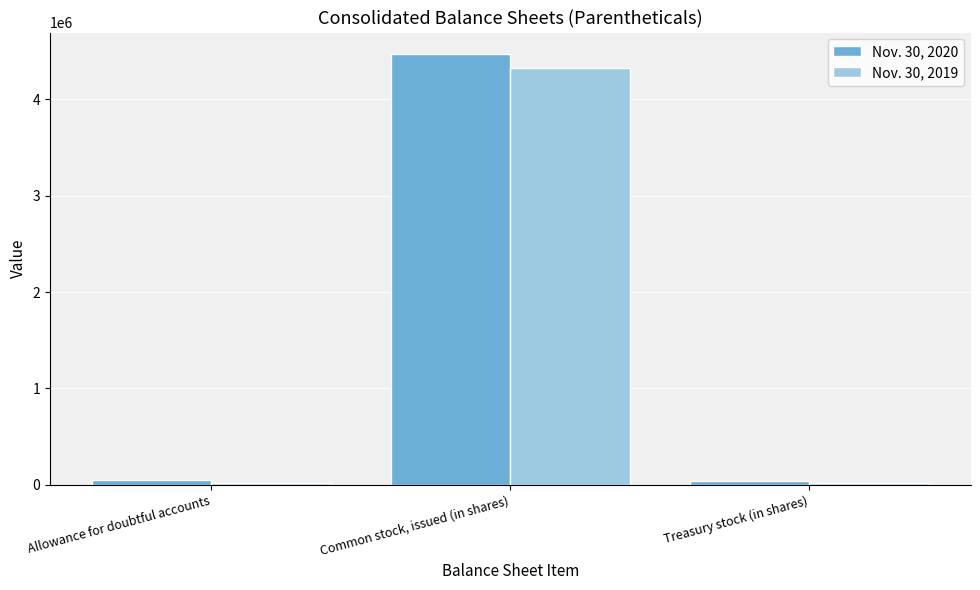

What is the average value of the Nov. 30, 2019 series?

1454285